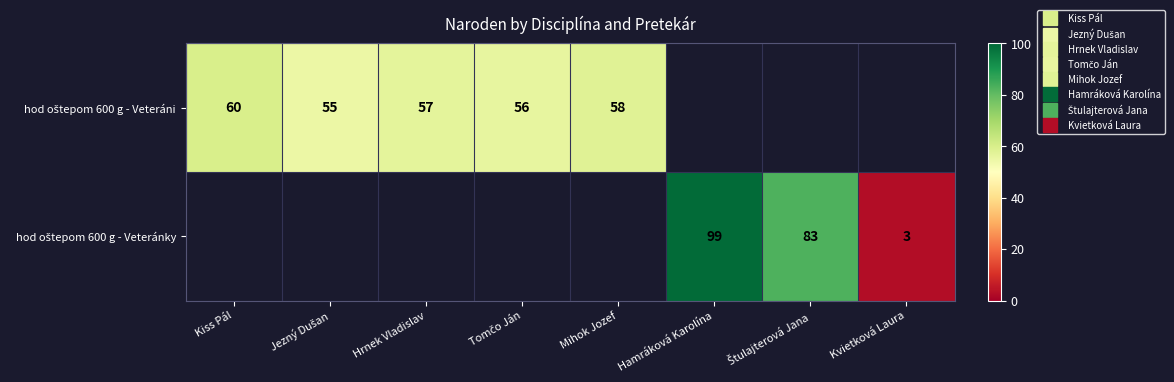

How many values in the hod oštepom 600 g - Veteráni series are below 60?

4